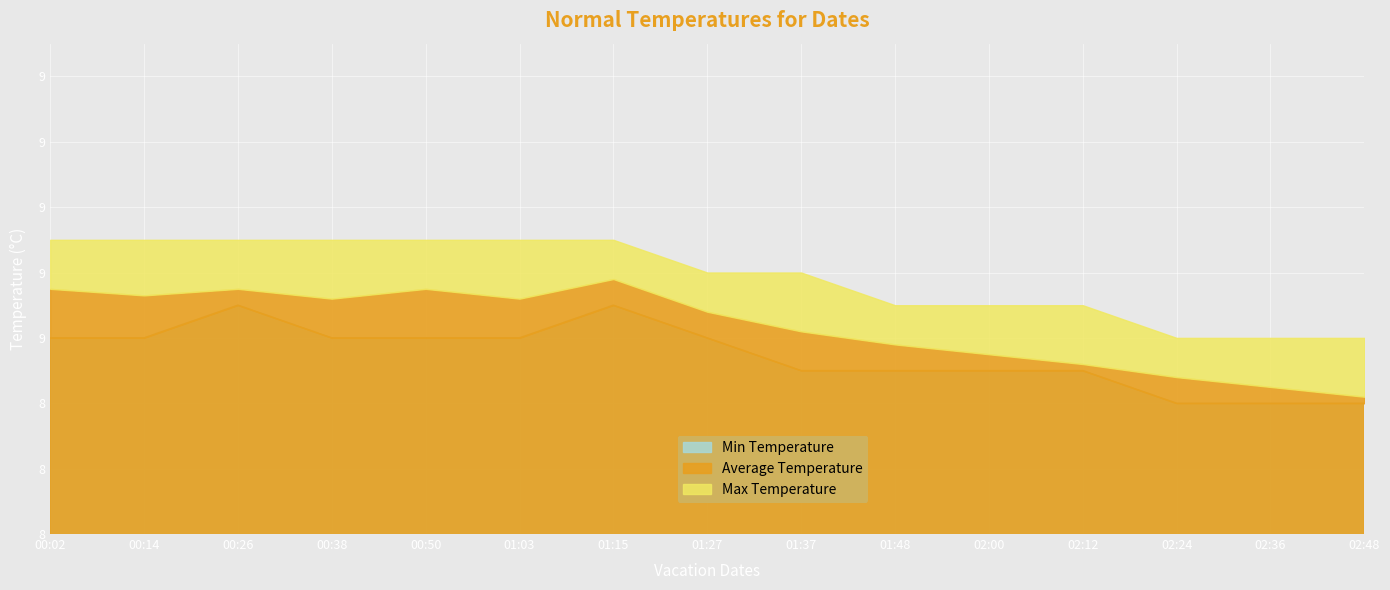

Read the Average Temperature value at 02:36.

8.4